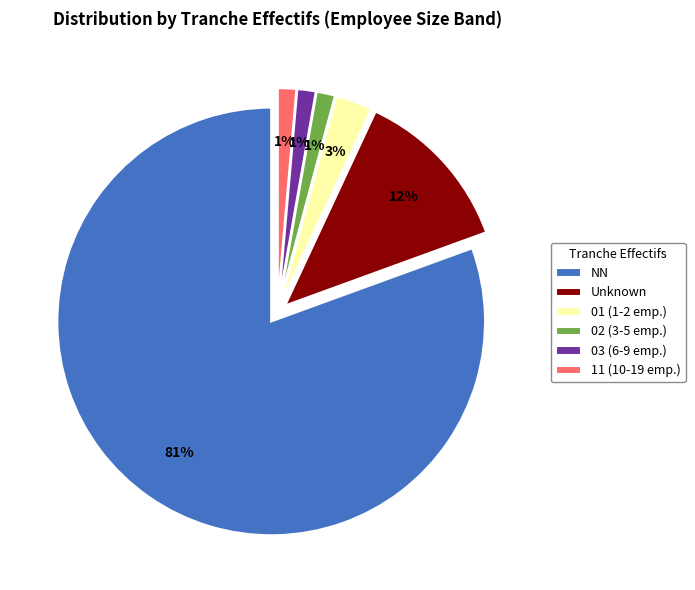

Which slice is the largest?

NN